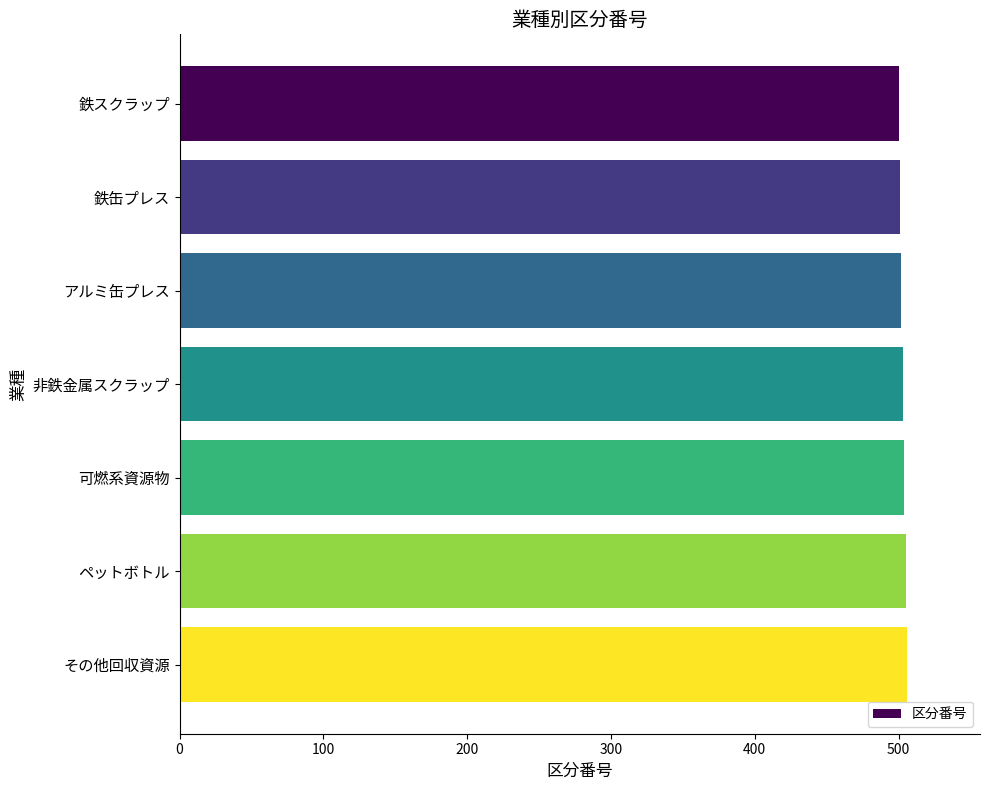

What is the ratio of the value at アルミ缶プレス to the value at 鉄スクラップ?

1.0